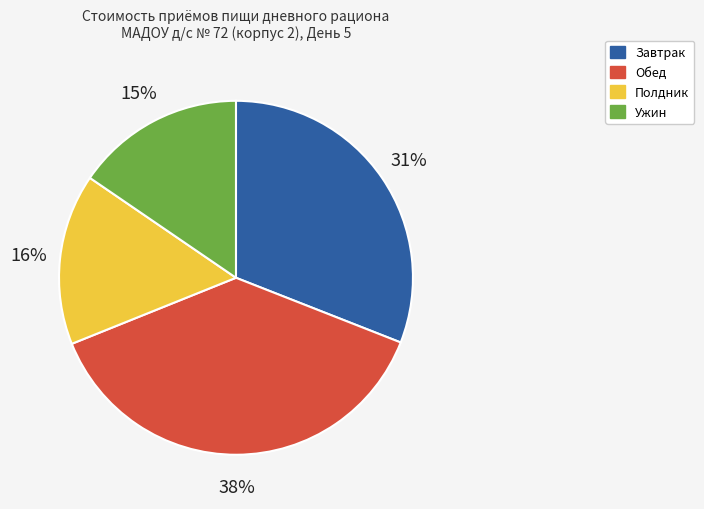

Is the sum of Завтрак and Полдник greater than half?

No